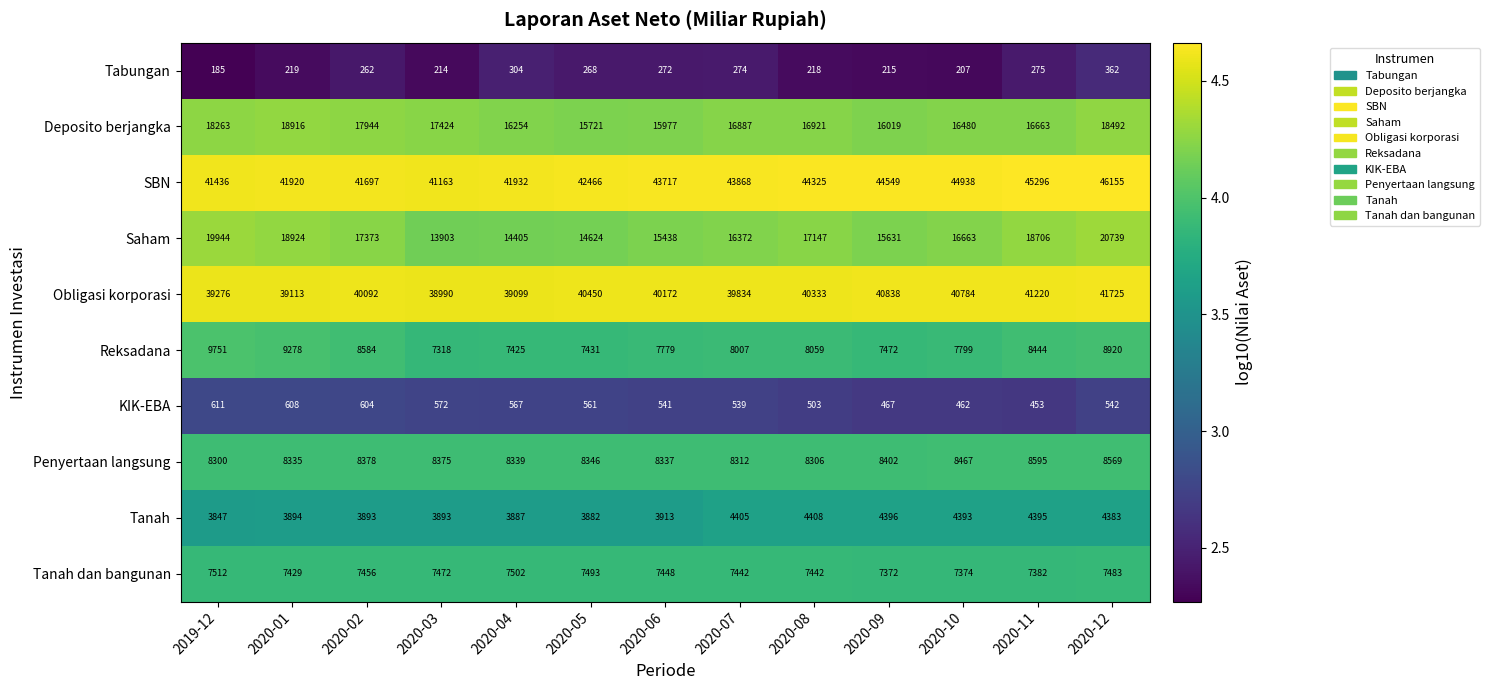

At 2020-02, list the series in order from smallest to largest.

Tabungan, KIK-EBA, Tanah, Tanah dan bangunan, Penyertaan langsung, Reksadana, Saham, Deposito berjangka, Obligasi korporasi, SBN